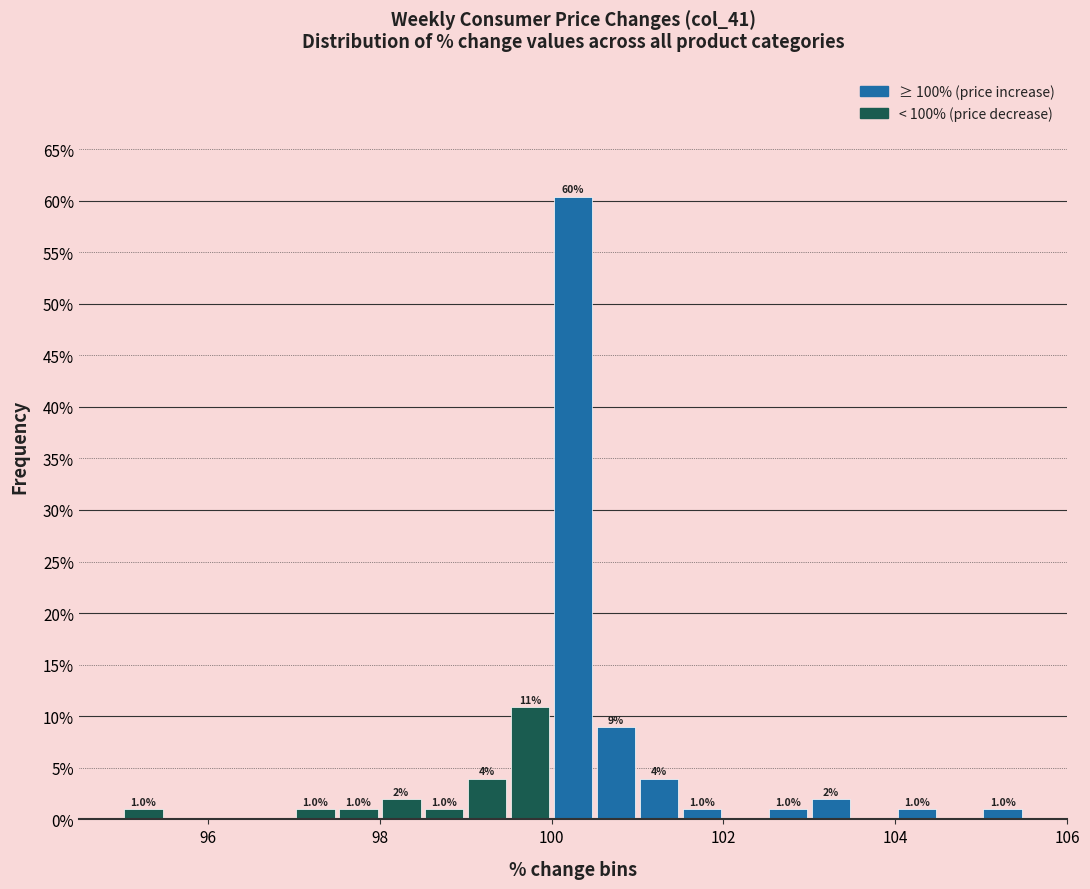

Read against the x-axis, roughly where is the centre of the tallest bar?

100.2